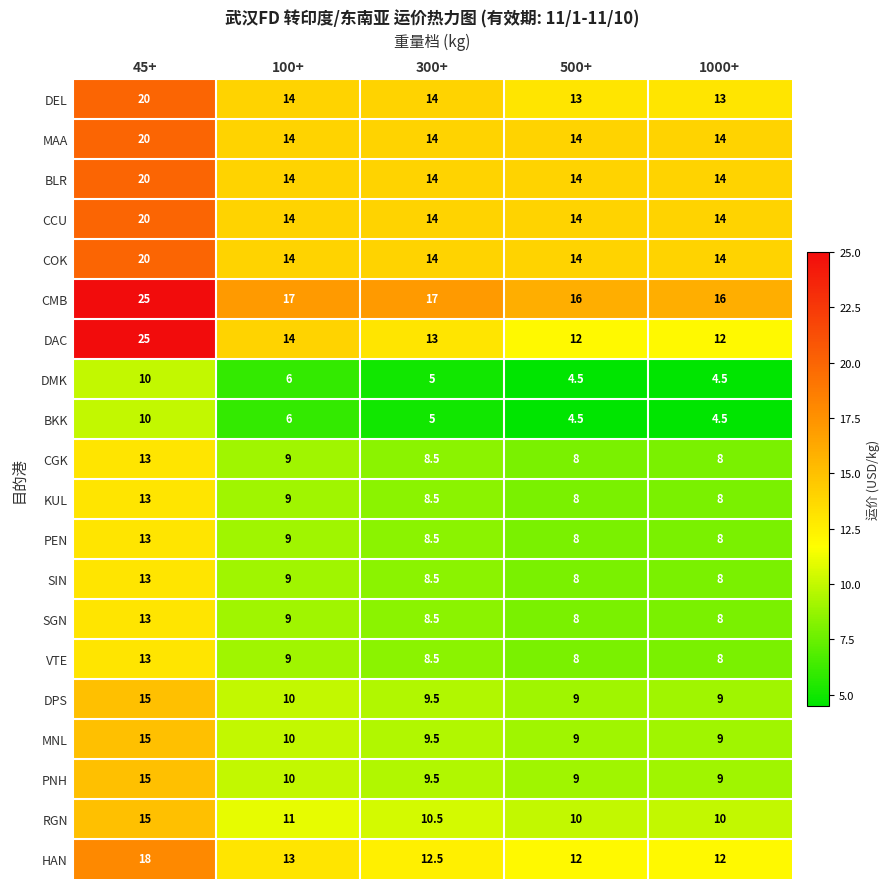

The value of BKK at 100+ is 6.0. True or false?

True